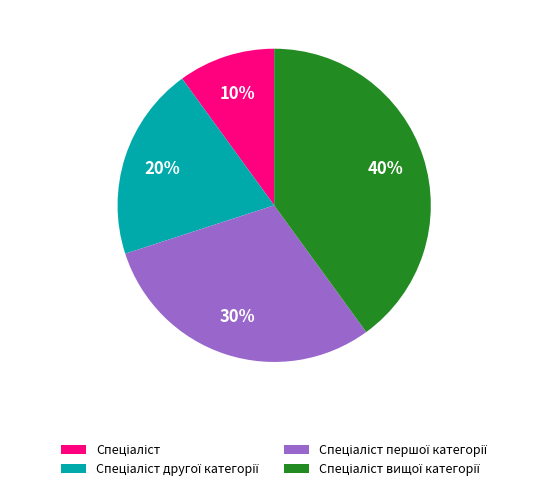

To the nearest percent, what is the average slice percentage?

25%